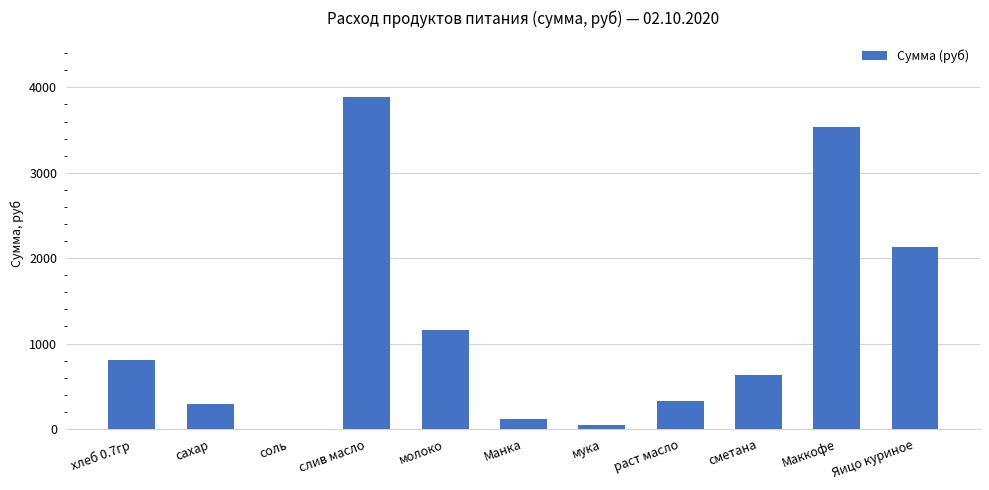

The chart shows a value of 1164.7 at молоко. True or false?

True